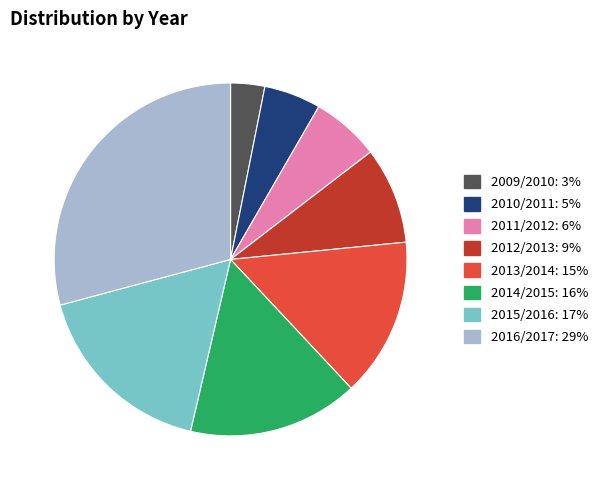

Which has a higher value, 2014/2015 or 2015/2016?

2015/2016